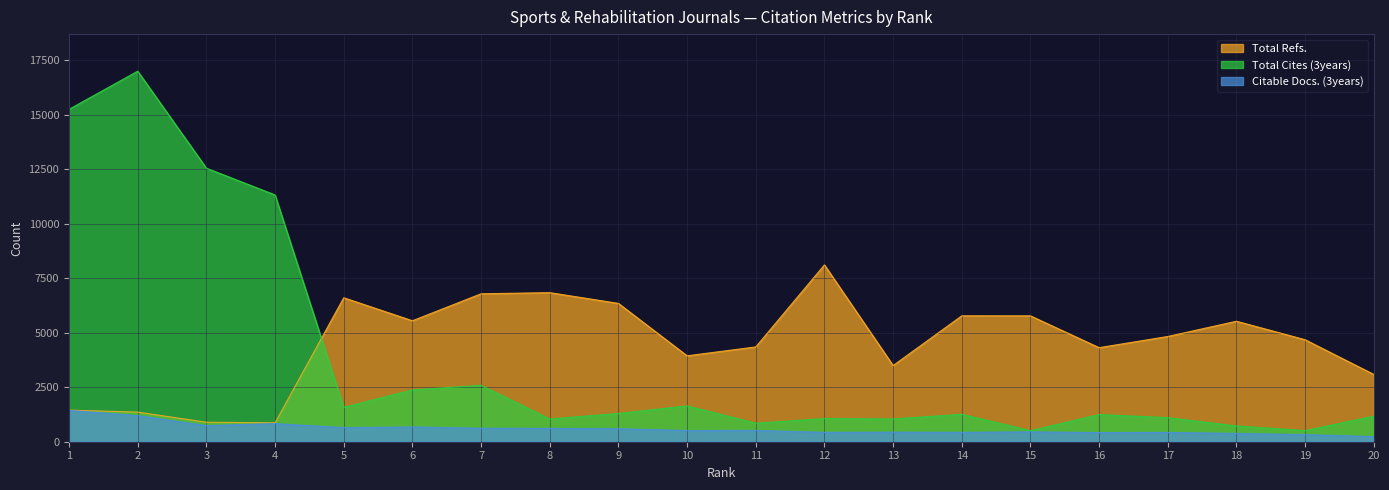

What is the minimum value shown in the chart?

236